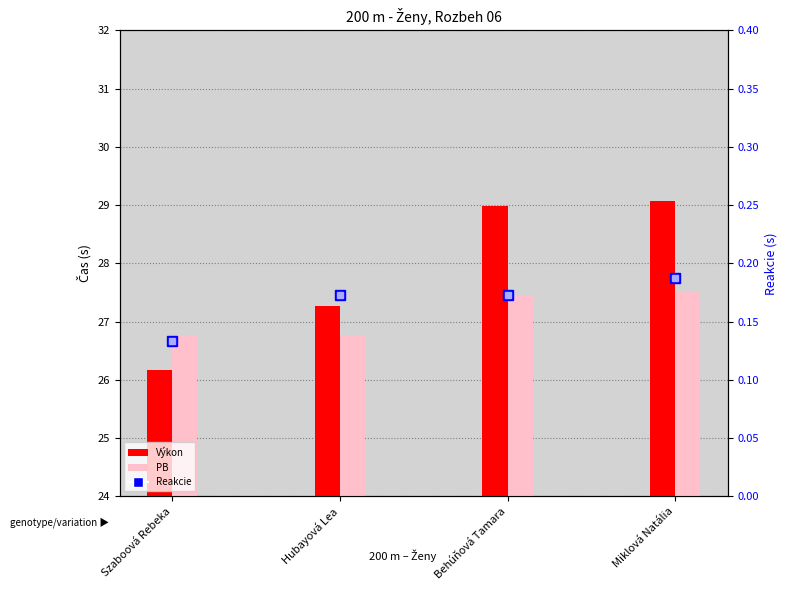

What is the label of the 2nd bar from the left?

Hubayová Lea